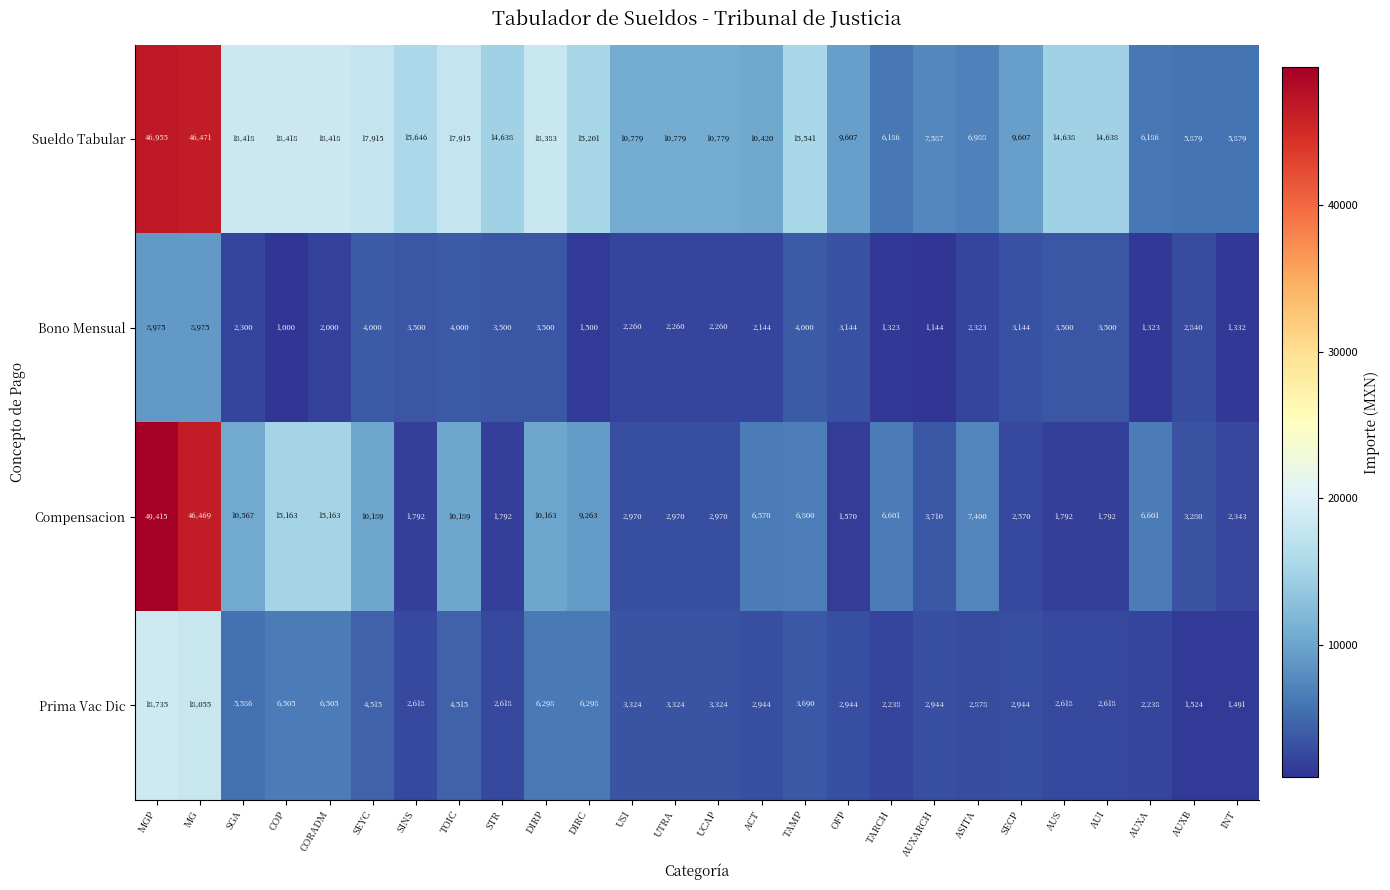

The value of Prima Vac Dic at AUXB is 2564. True or false?

False